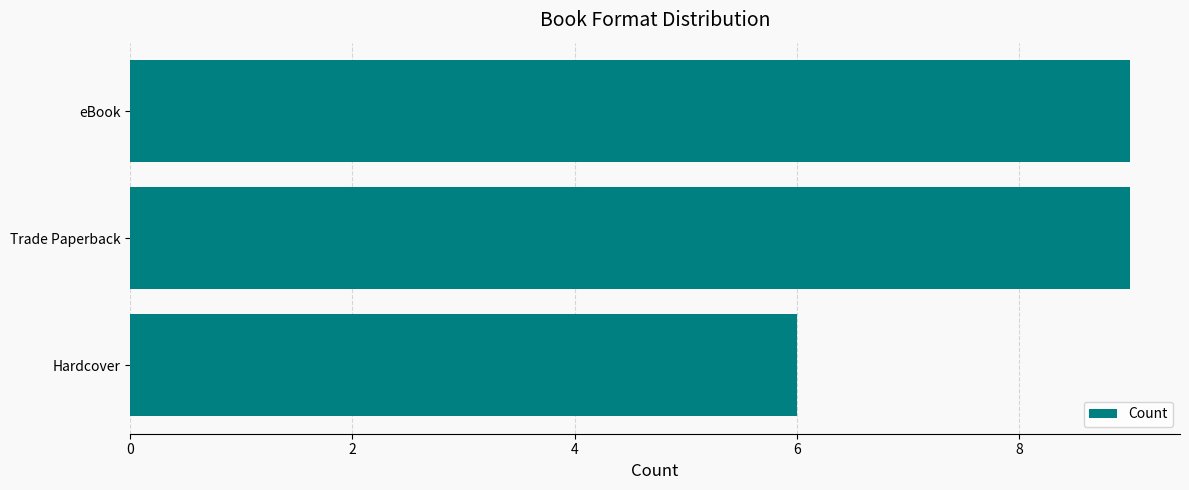

What is the difference between the second highest and minimum values?

3